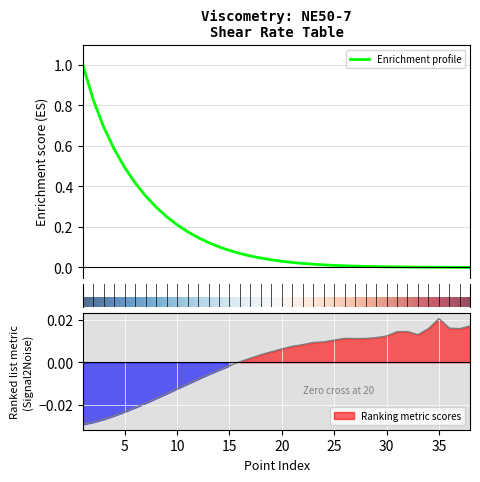

Where is Shear rate (s⁻¹) nearest to the value 0?

38